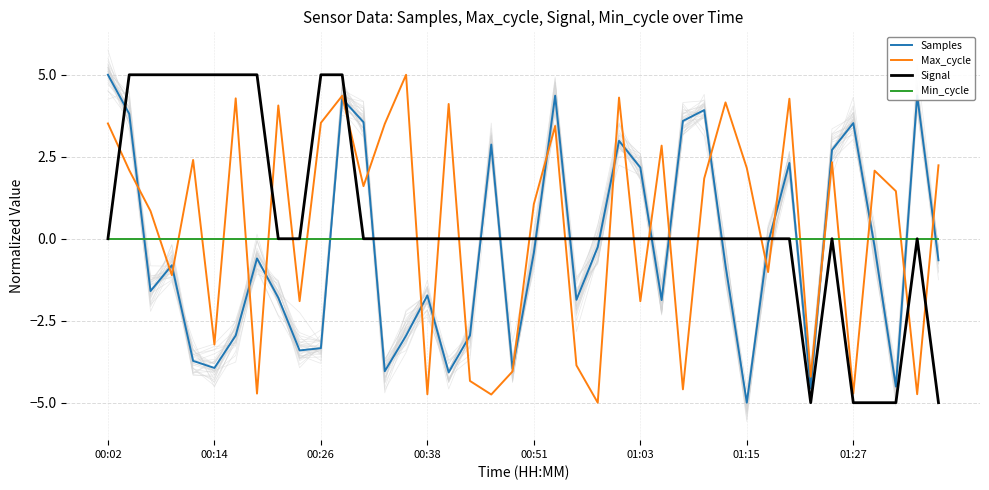

What is the highest value of the Max_cycle series?

5.0